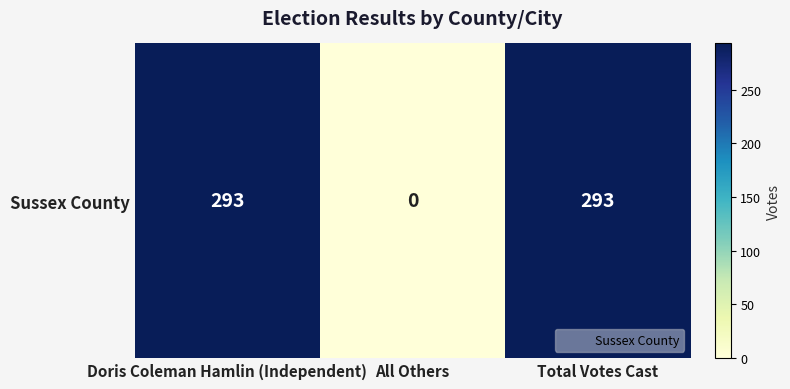

Which category has the highest value across all series?

Doris Coleman Hamlin (Independent)